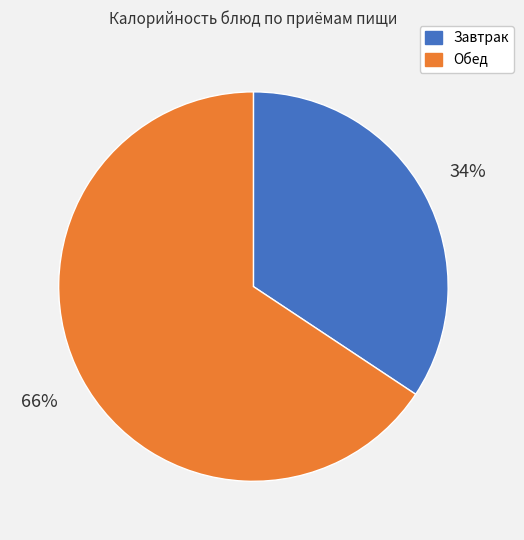

Approximately how many times larger is the value at Обед compared to Завтрак?

1.9